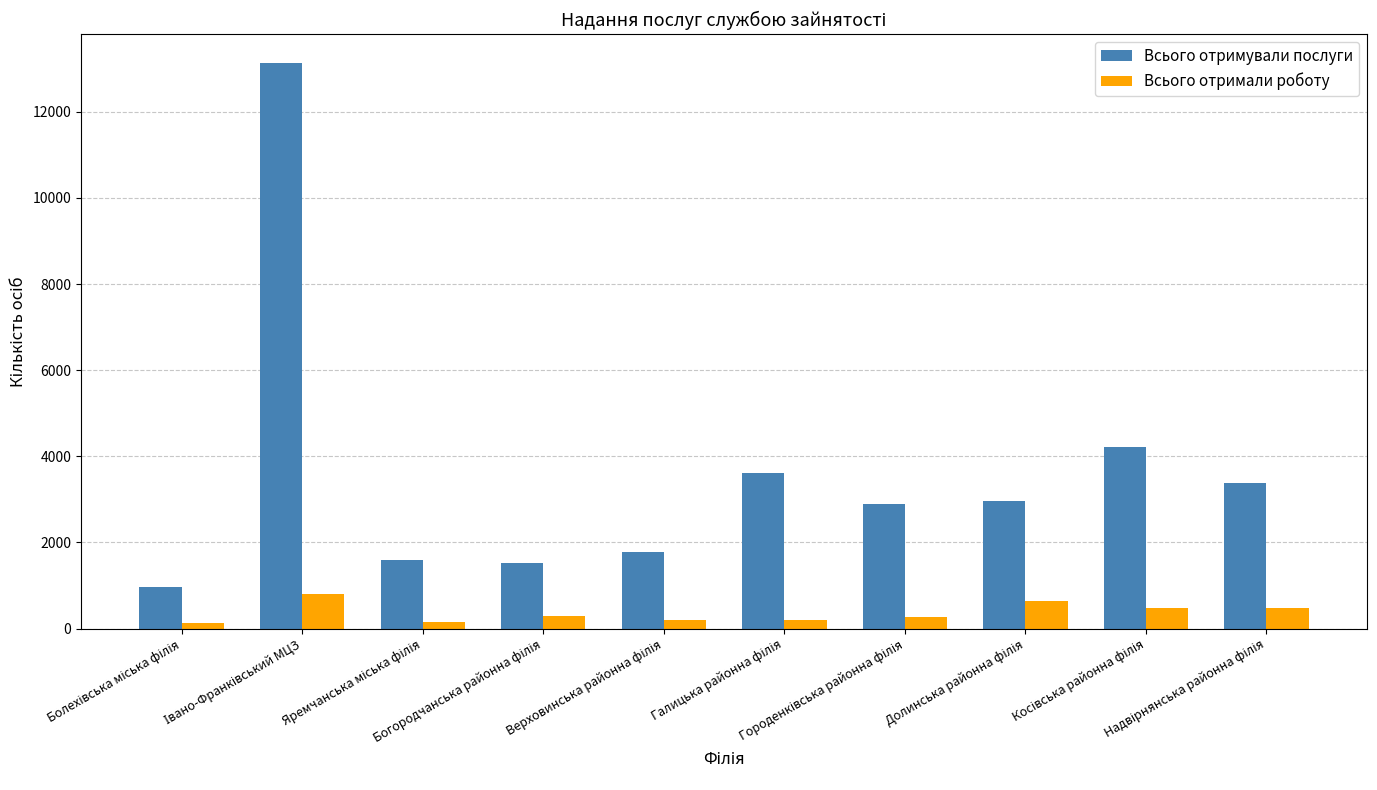

Rank the series by their maximum value, from lowest to highest.

Всього отримали роботу, Всього отримували послуги